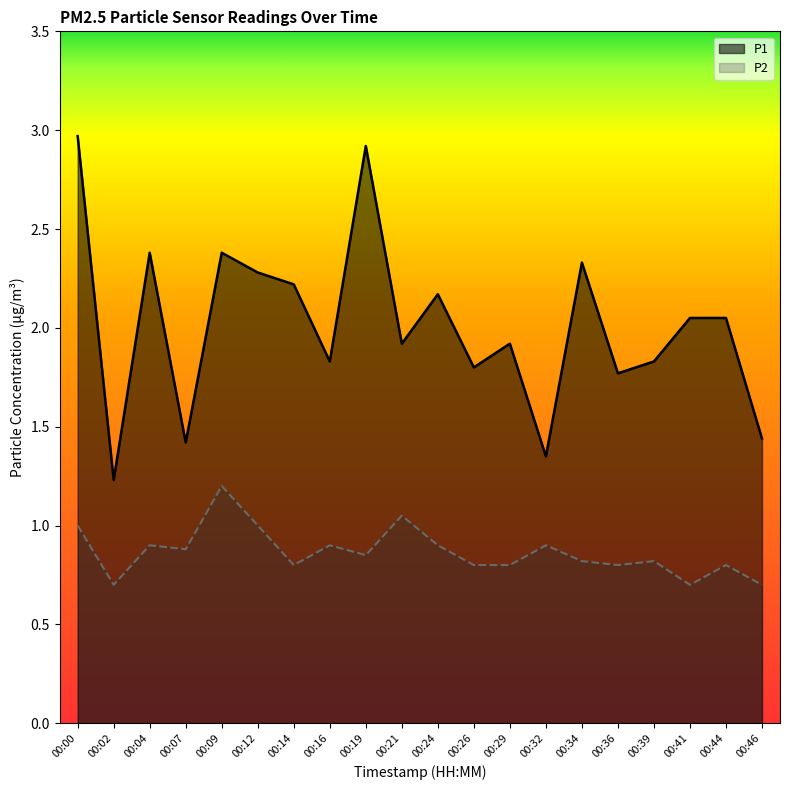

True or false: P2 and P1 cross at least once.

False